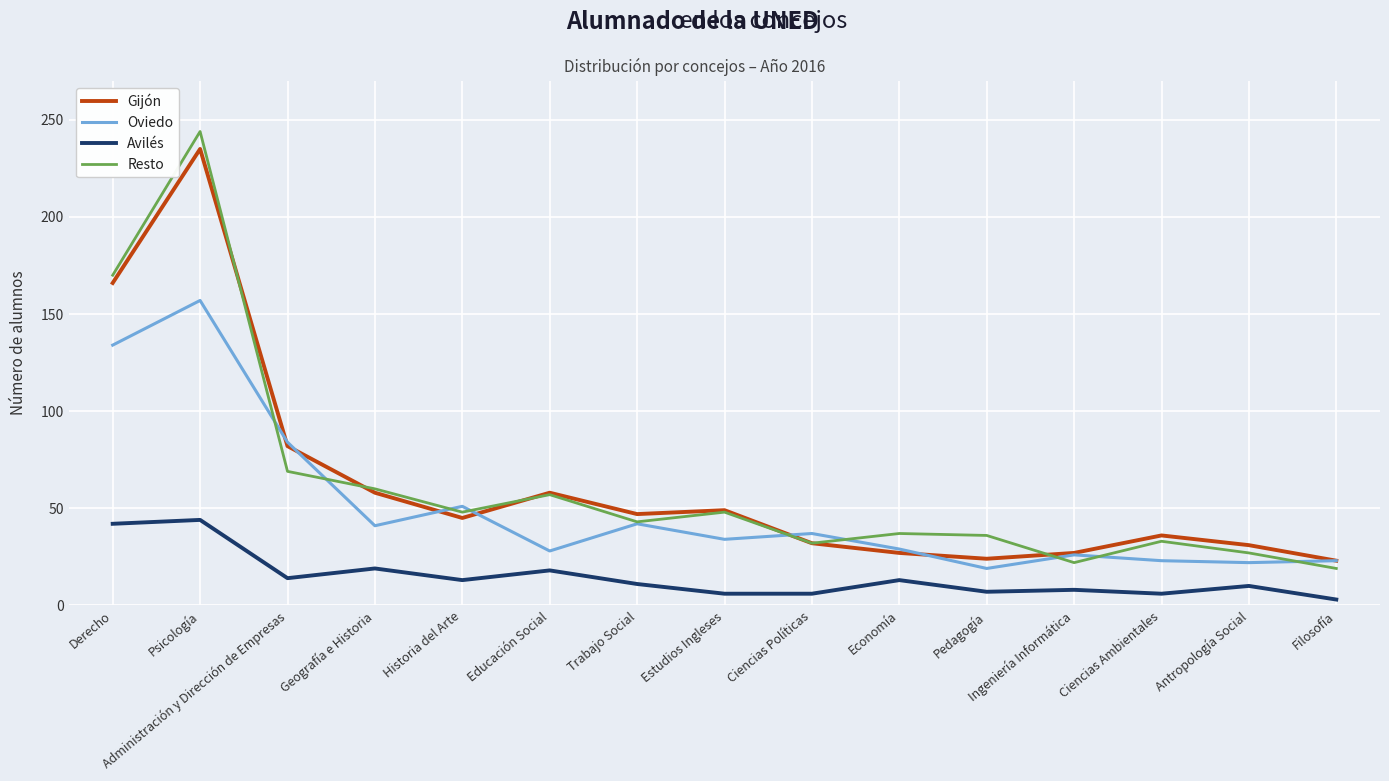

Which series ends up on top after the final intersection of Oviedo and Resto?

Oviedo